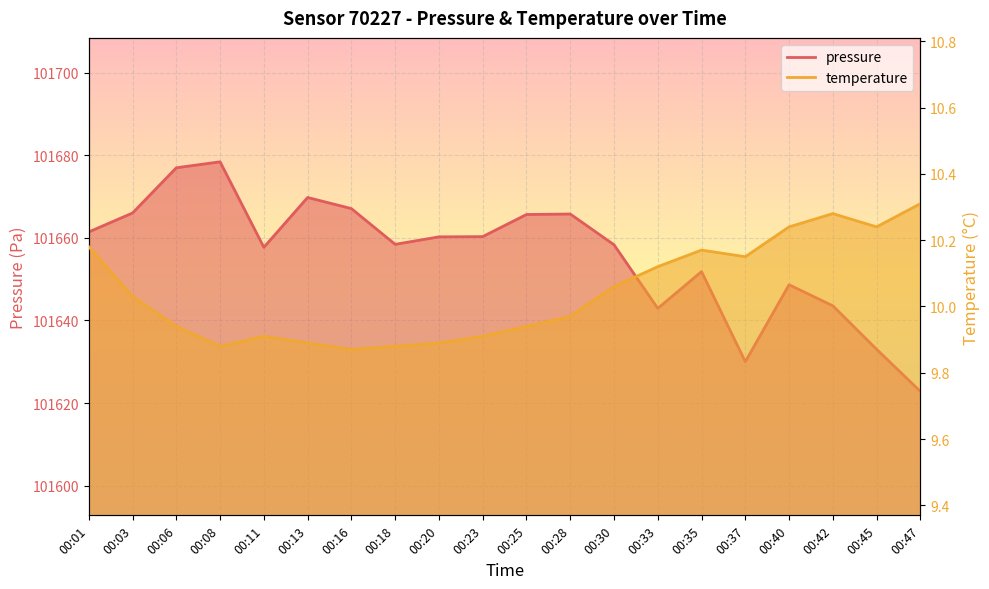

The temperature series shows 16.3 at 00:42. True or false?

False